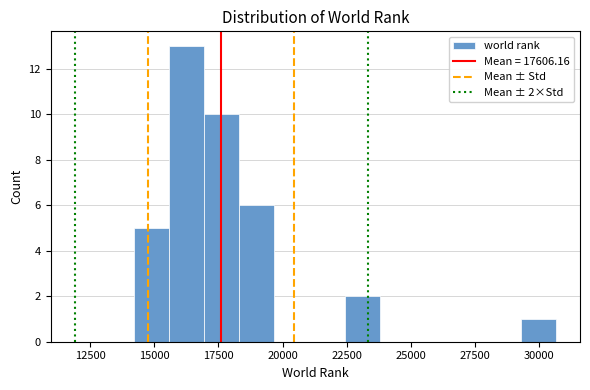

Around what value on the x-axis is the tallest bar? Give the approximate position of its centre, as read against the axis.

16500